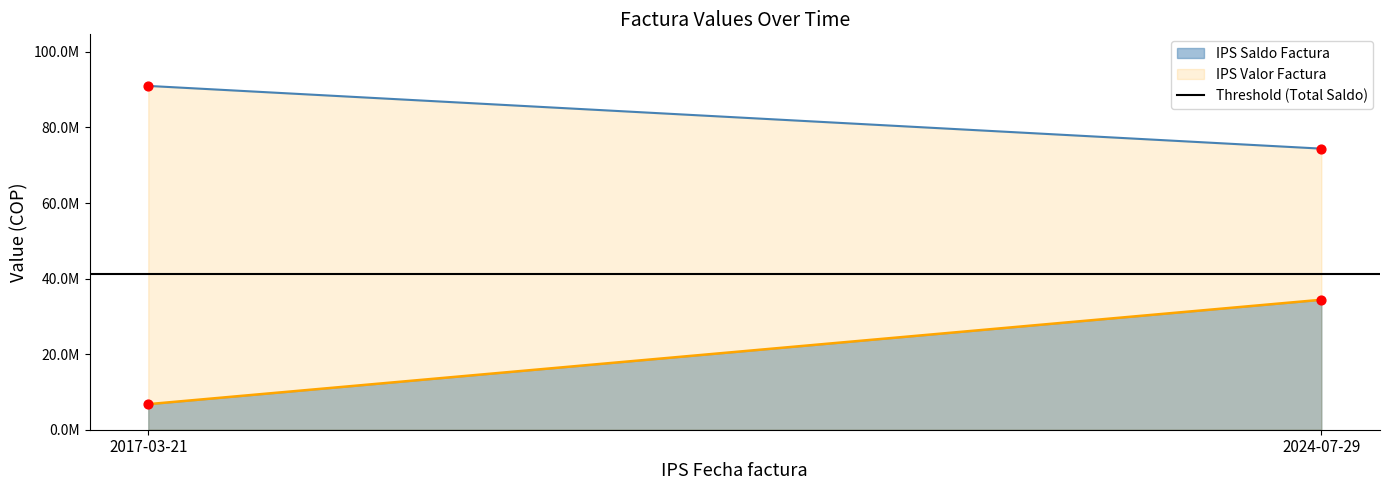

What are all the series names shown in the legend?

IPS Saldo Factura, IPS Valor Factura